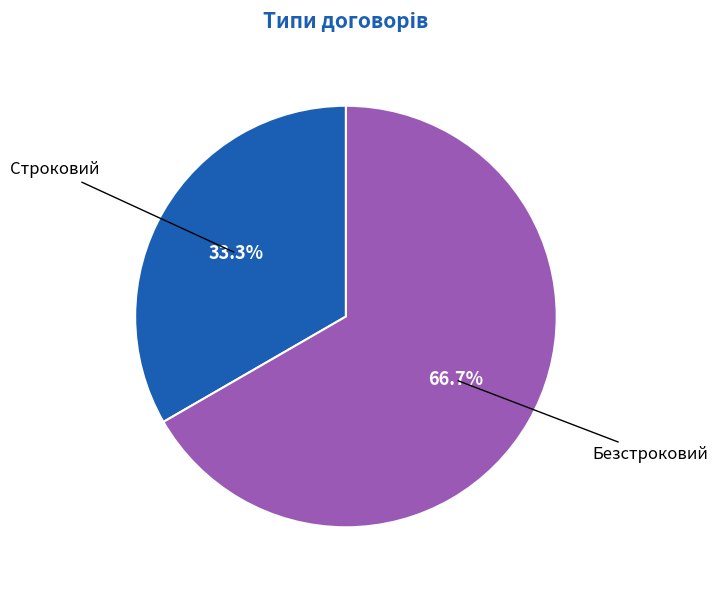

Is there any slice that represents more than half of the pie?

Yes